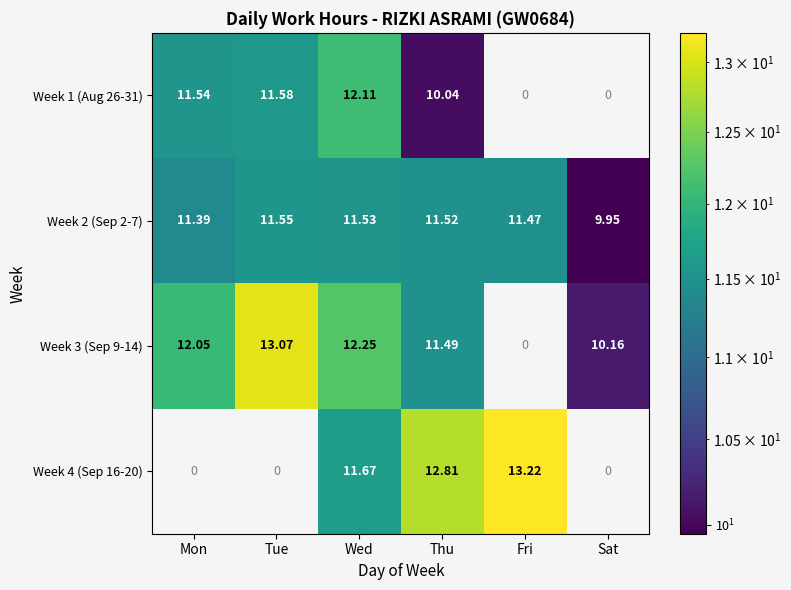

At Thu, list the series in order from largest to smallest.

Week 4 (Sep 16-20), Week 2 (Sep 2-7), Week 3 (Sep 9-14), Week 1 (Aug 26-31)